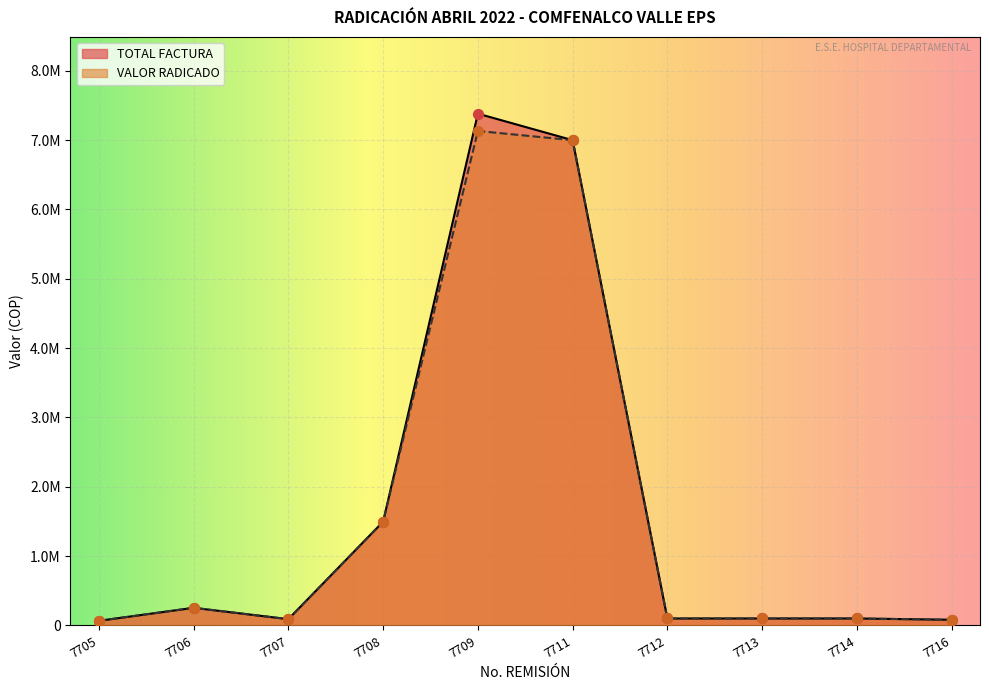

At how many categories does at least one series exceed 4377253?

2